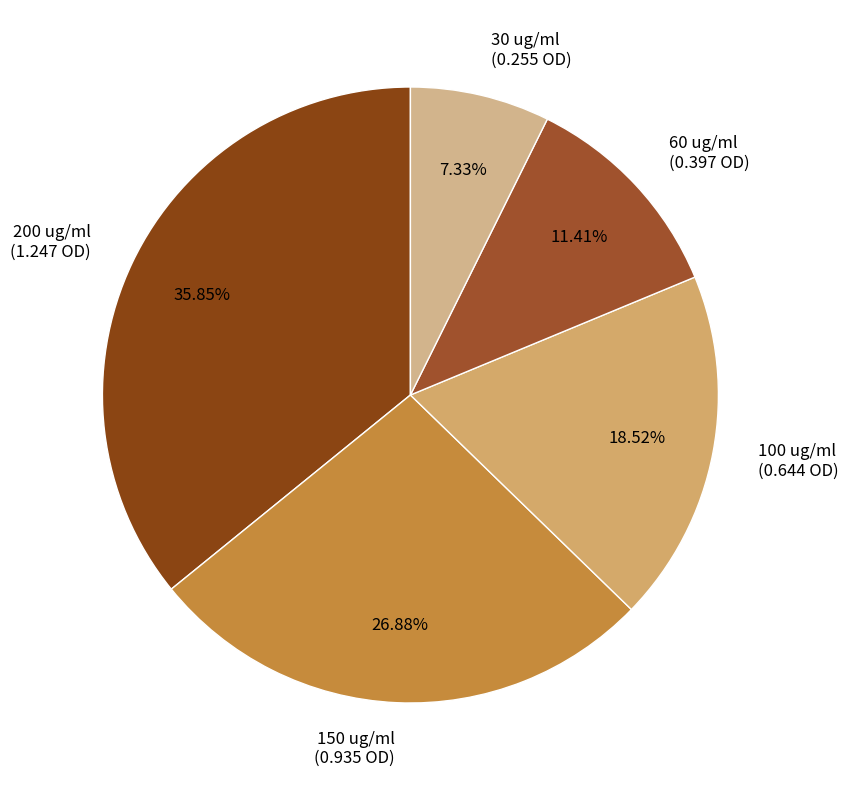

Is it true that 60 is 23% of the pie?

False